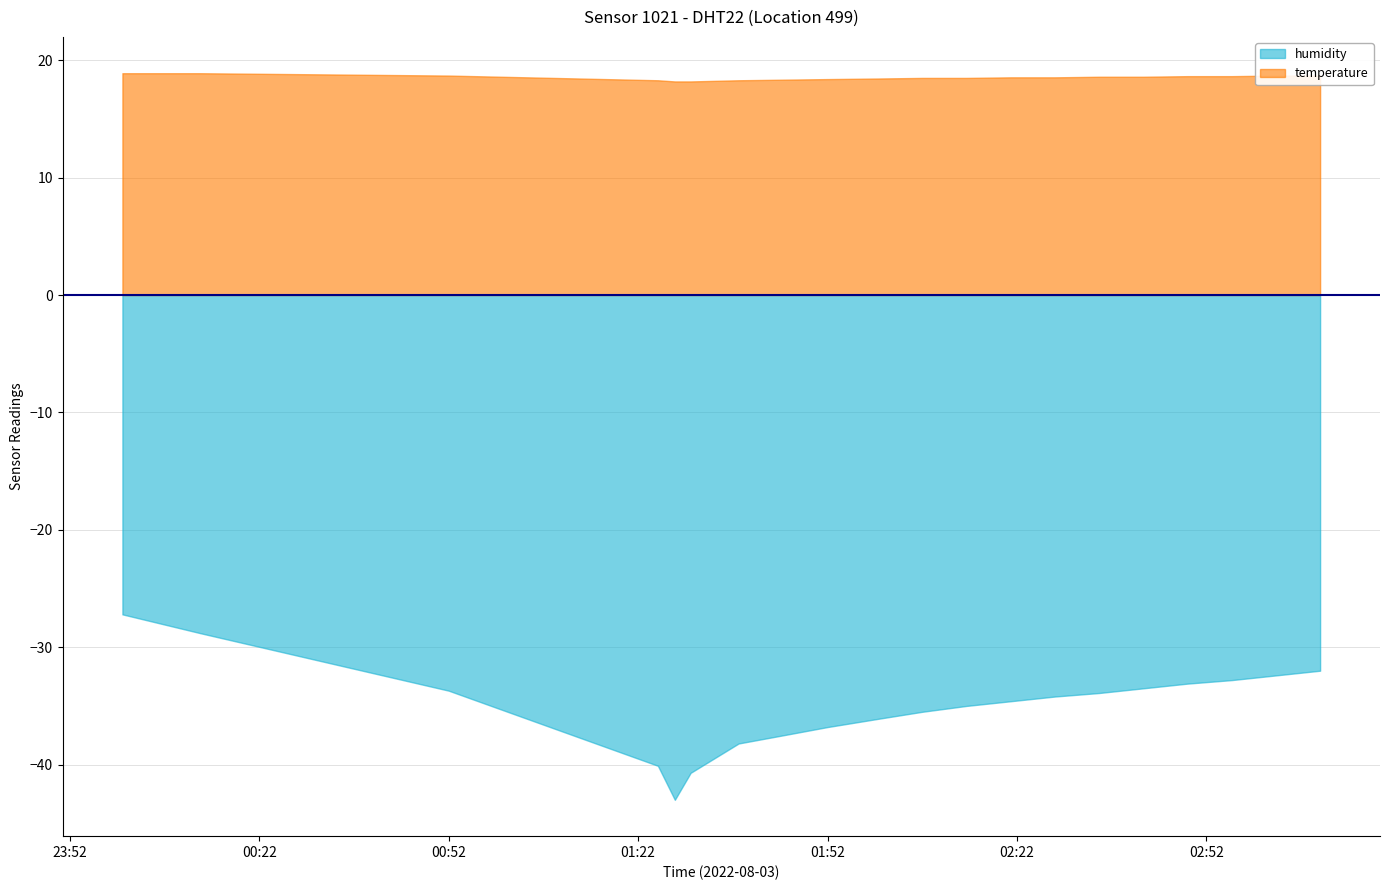

Which series has the widest spread of values?

humidity